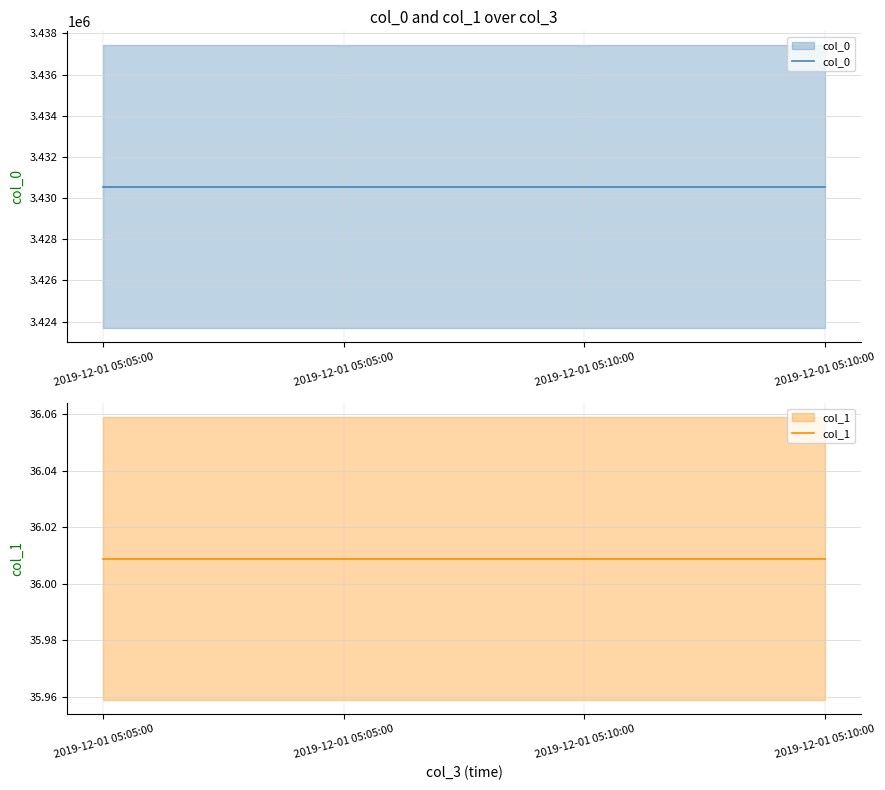

True or false: col_0 has a value of 6064755.8 at 2019-12-01 05:05:00.

False